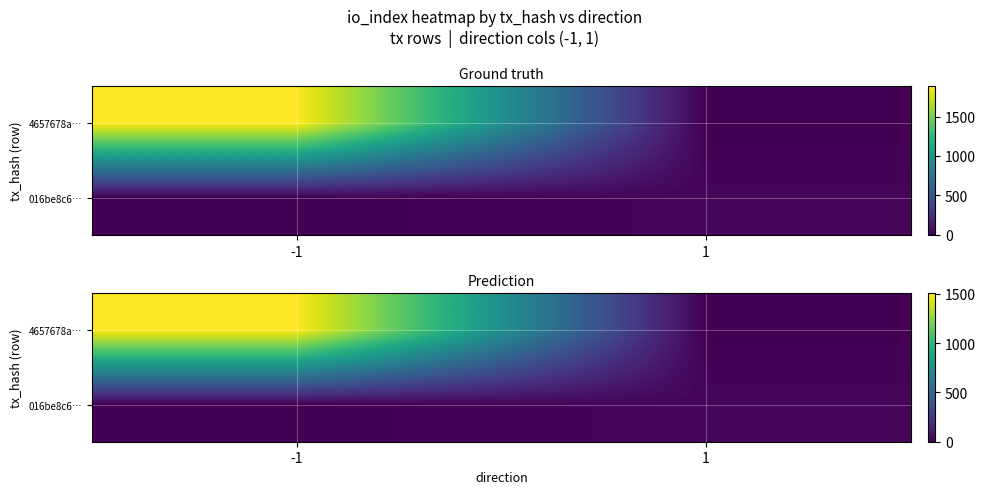

List the series in order of their peak value, highest first.

4657678a…, 016be8c6…